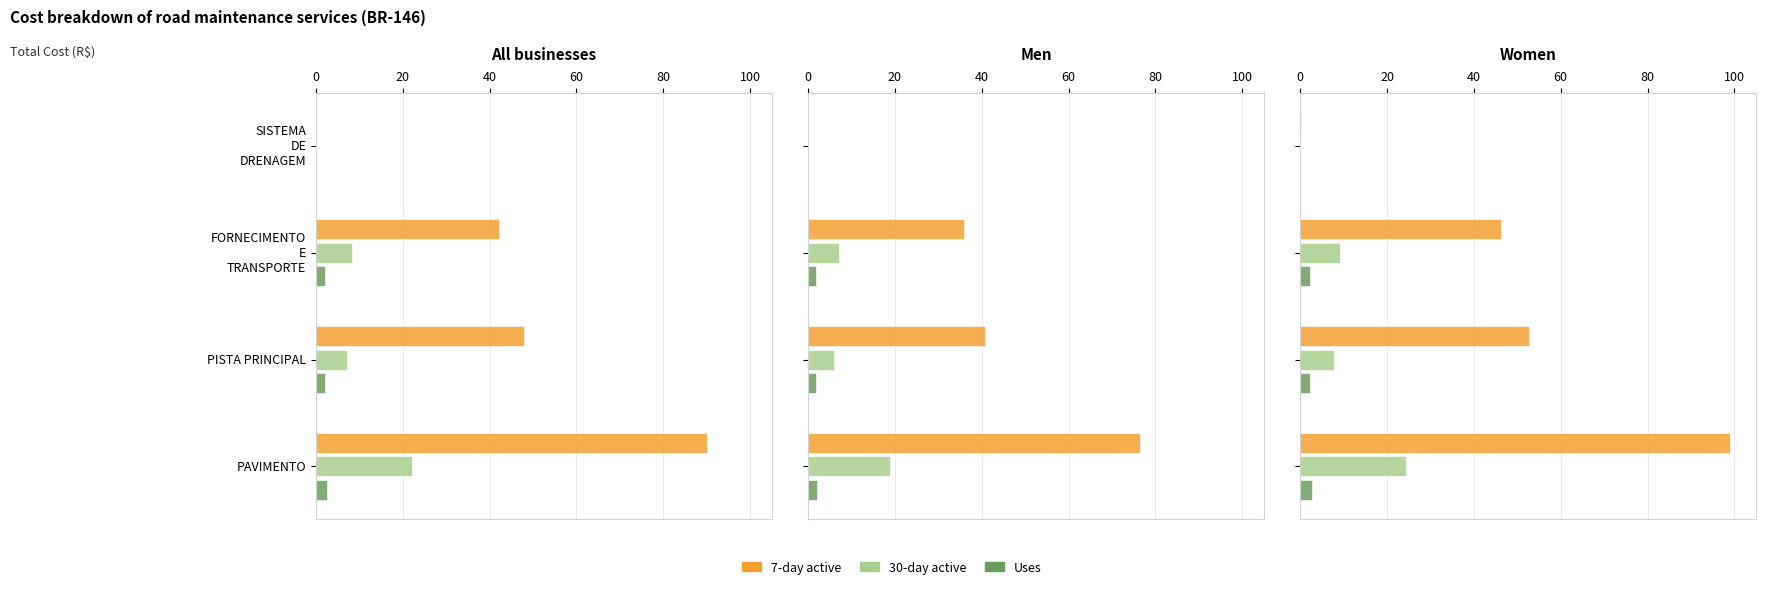

How many values in the 30-day active series exceed 9?

2